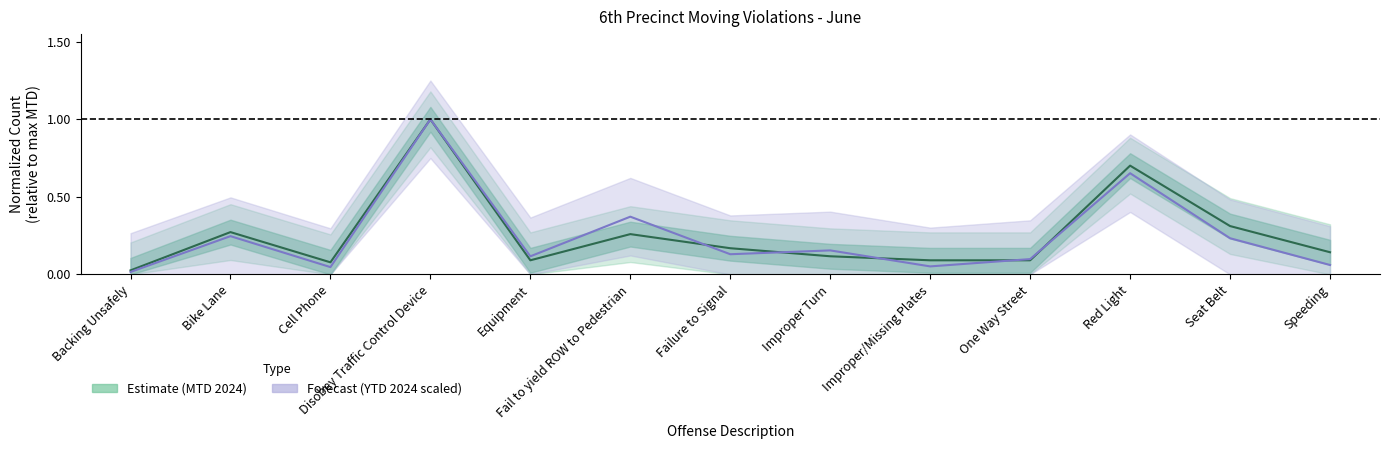

What is the value of the Estimate (MTD 2024) point at the 9th from the left?

0.1